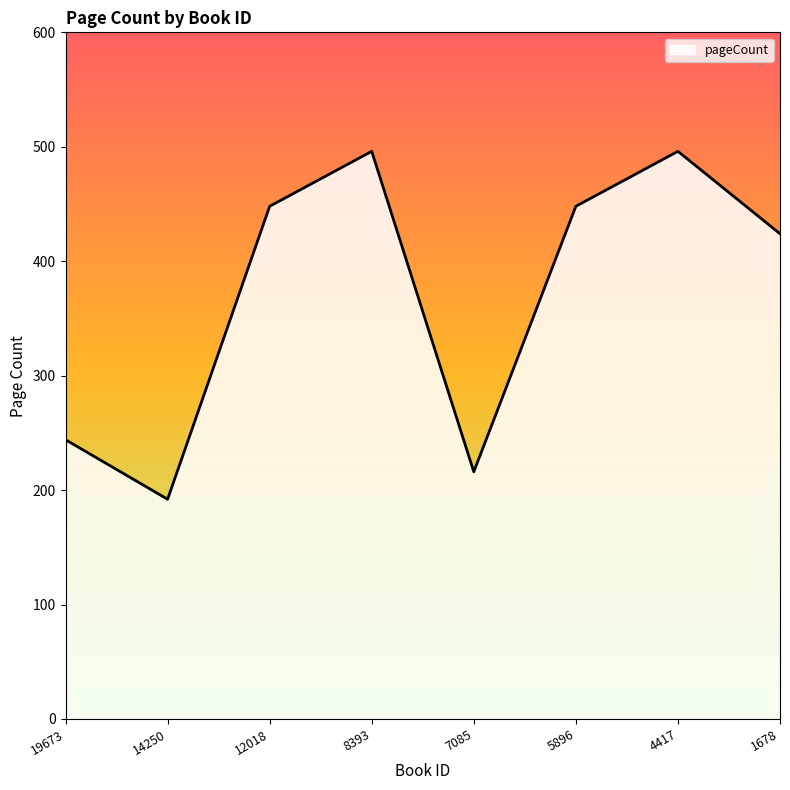

Does the chart display data point markers on the line(s)?

No